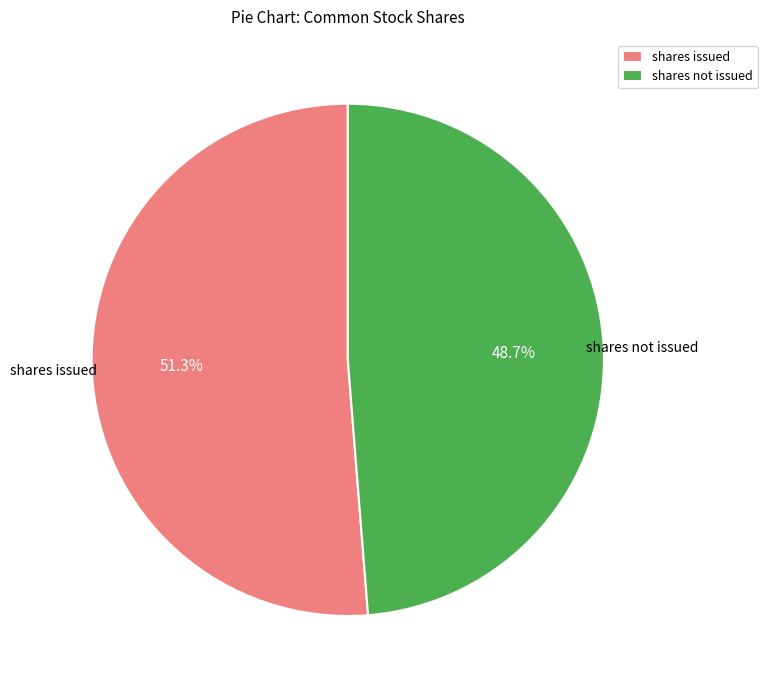

Rank the categories by value from highest to lowest.

shares issued, shares not issued